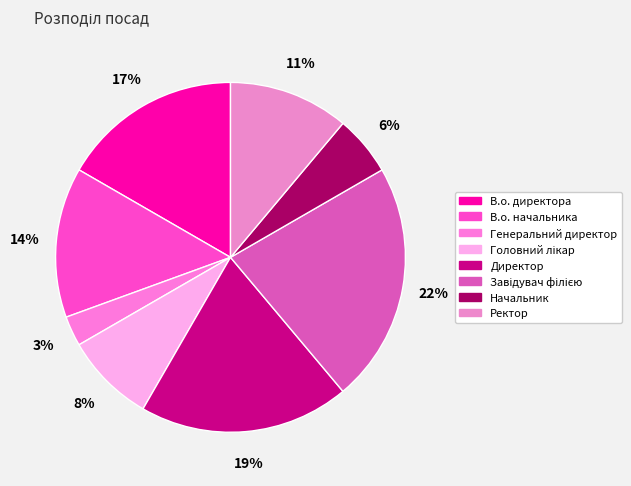

Combined, what portion of the pie is Генеральний директор and Завідувач філією?

25.0%